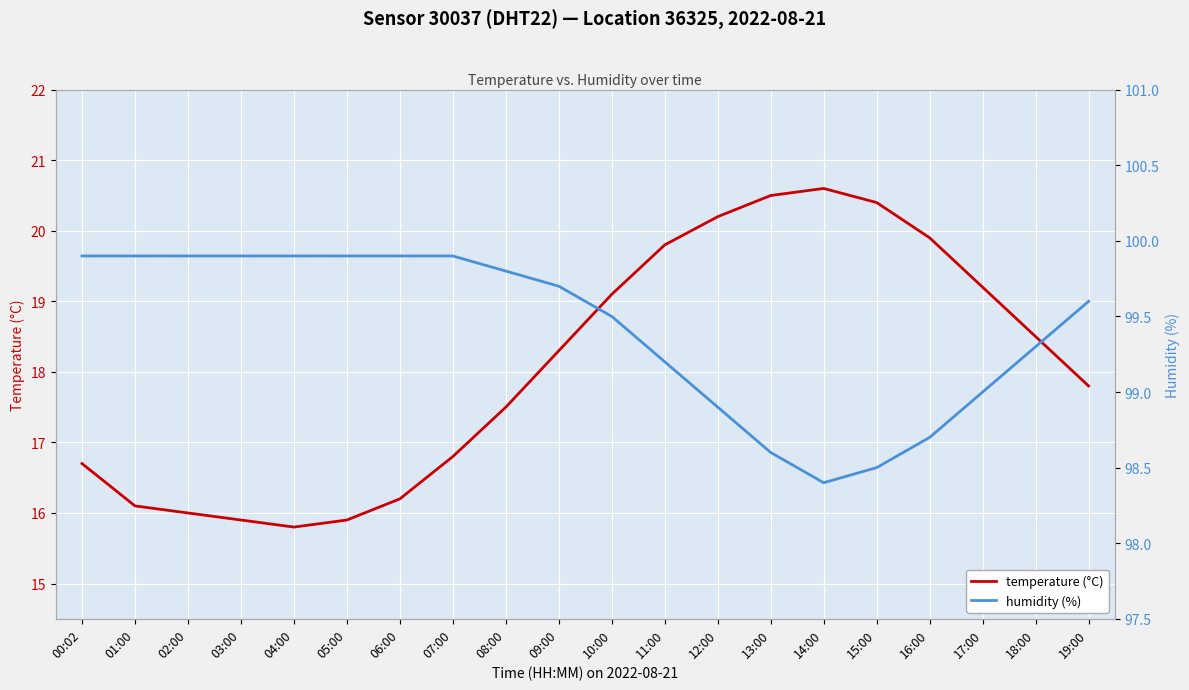

Does the chart display data point markers on the line(s)?

No